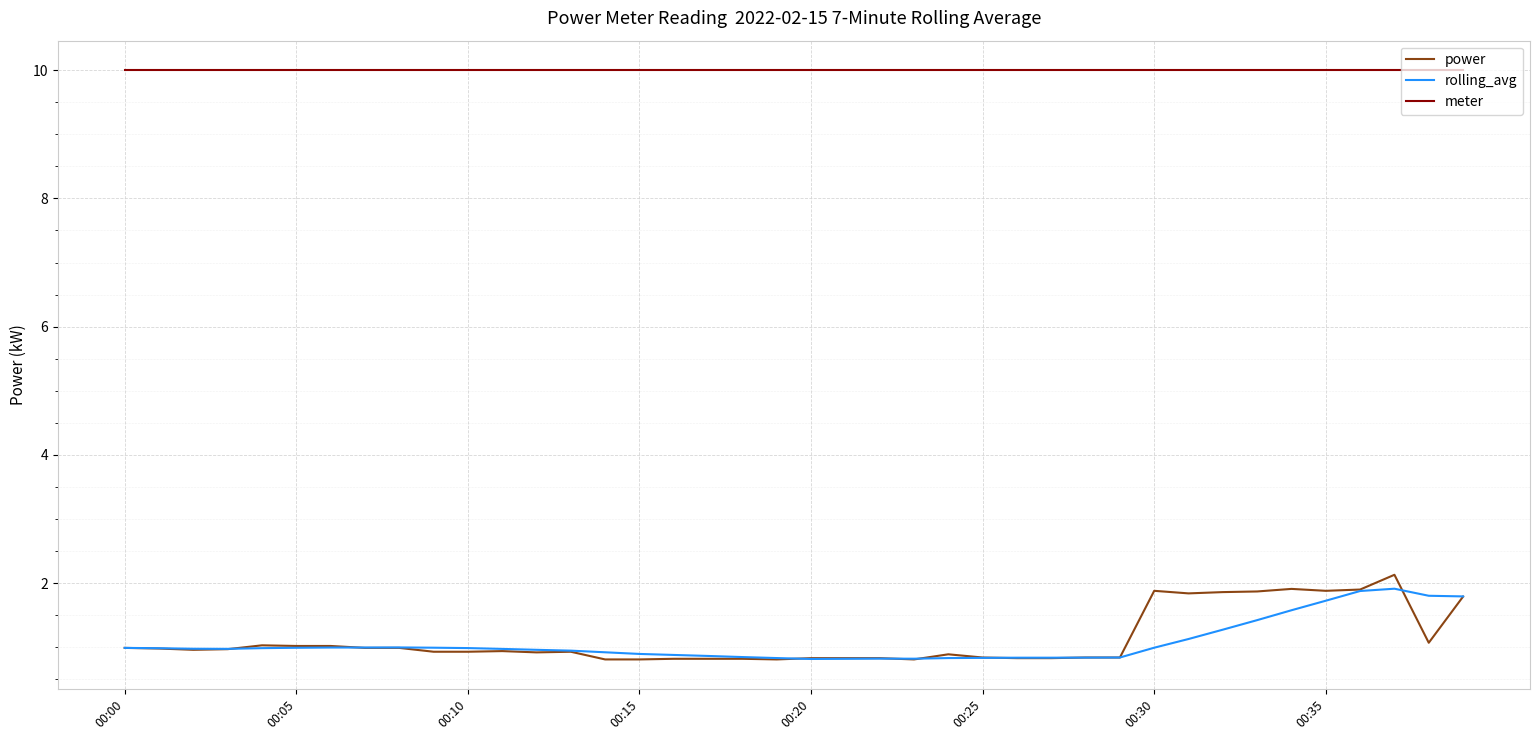

True or false: power and meter cross at least once.

False